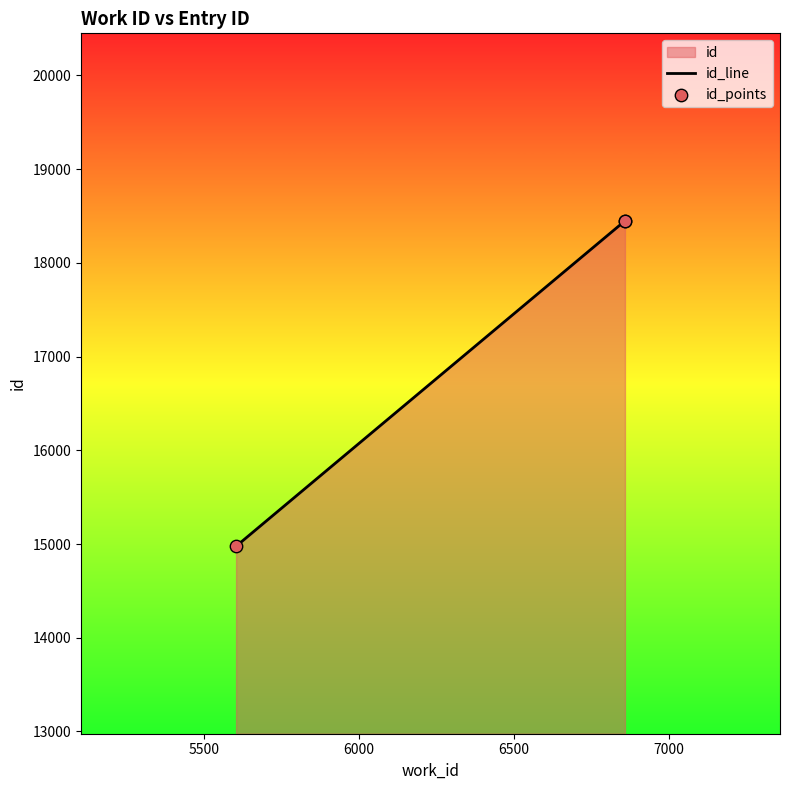

Which series has the largest Y range (max minus min)?

id_line